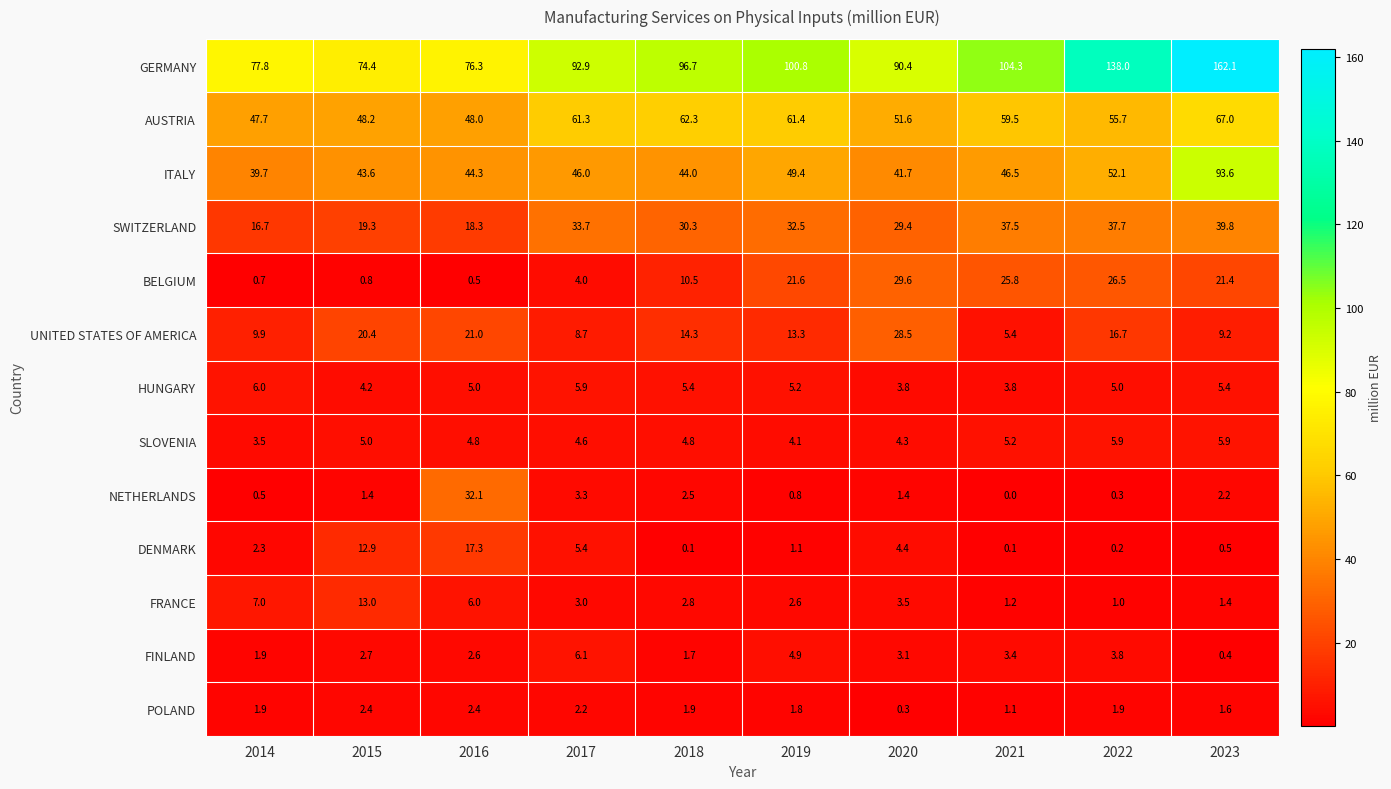

Rank the categories by FINLAND value from lowest to highest.

2023, 2018, 2014, 2016, 2015, 2020, 2021, 2022, 2019, 2017